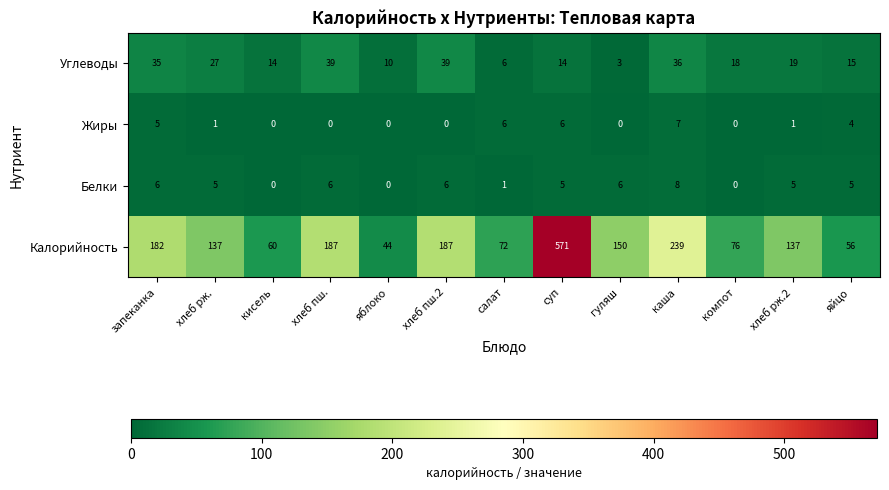

What is the difference between the highest and lowest values at хлеб рж.?

136